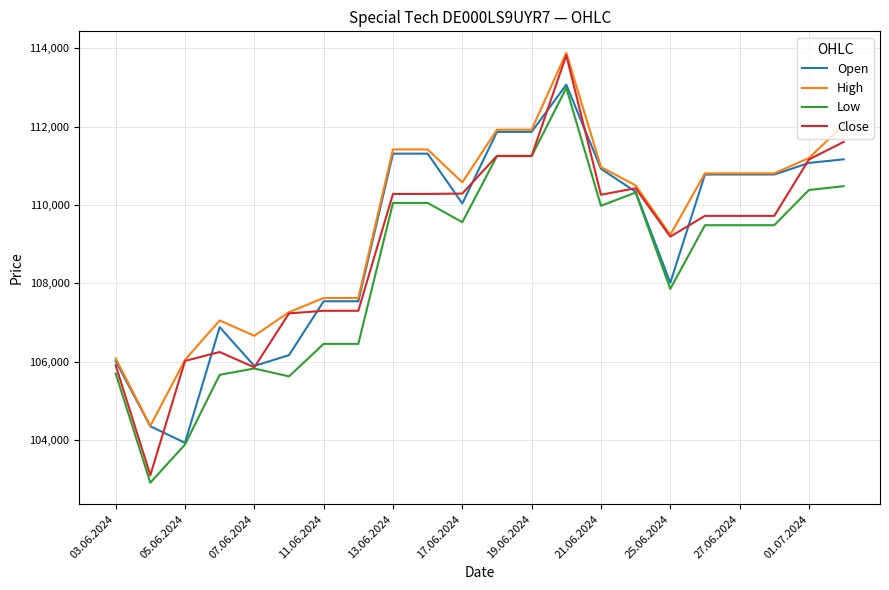

What is the greatest value displayed?

113888